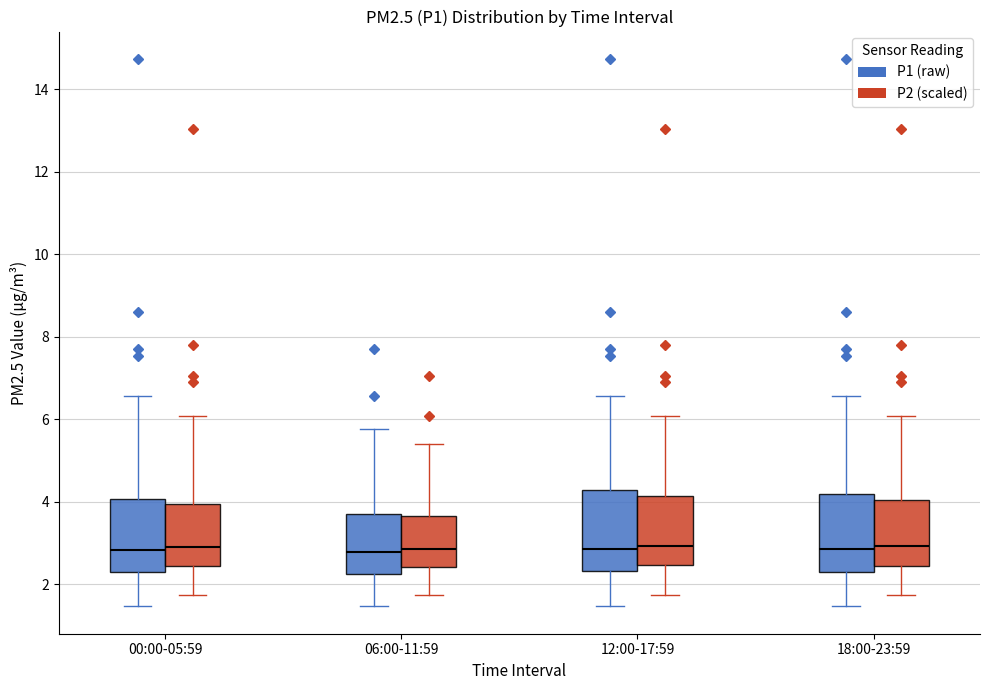

Reading left to right, read every box against the y-axis: the position of its median line, the range the box covers, and the ends of its whiskers. The values are not printed on the chart, so give them approximately, as read against the axis.

00:00-05:59 (P1 (raw)): median 2.8, box 2.2 to 4.0, whiskers 1.4 to 6.6
00:00-05:59 (P2 (scaled)): median 3.0, box 2.4 to 4.0, whiskers 1.8 to 6.0
06:00-11:59 (P1 (raw)): median 2.8, box 2.2 to 3.8, whiskers 1.4 to 5.8
06:00-11:59 (P2 (scaled)): median 2.8, box 2.4 to 3.6, whiskers 1.8 to 5.4
12:00-17:59 (P1 (raw)): median 2.8, box 2.4 to 4.2, whiskers 1.4 to 6.6
12:00-17:59 (P2 (scaled)): median 3.0, box 2.4 to 4.2, whiskers 1.8 to 6.0
18:00-23:59 (P1 (raw)): median 2.8, box 2.2 to 4.2, whiskers 1.4 to 6.6
18:00-23:59 (P2 (scaled)): median 3.0, box 2.4 to 4.0, whiskers 1.8 to 6.0